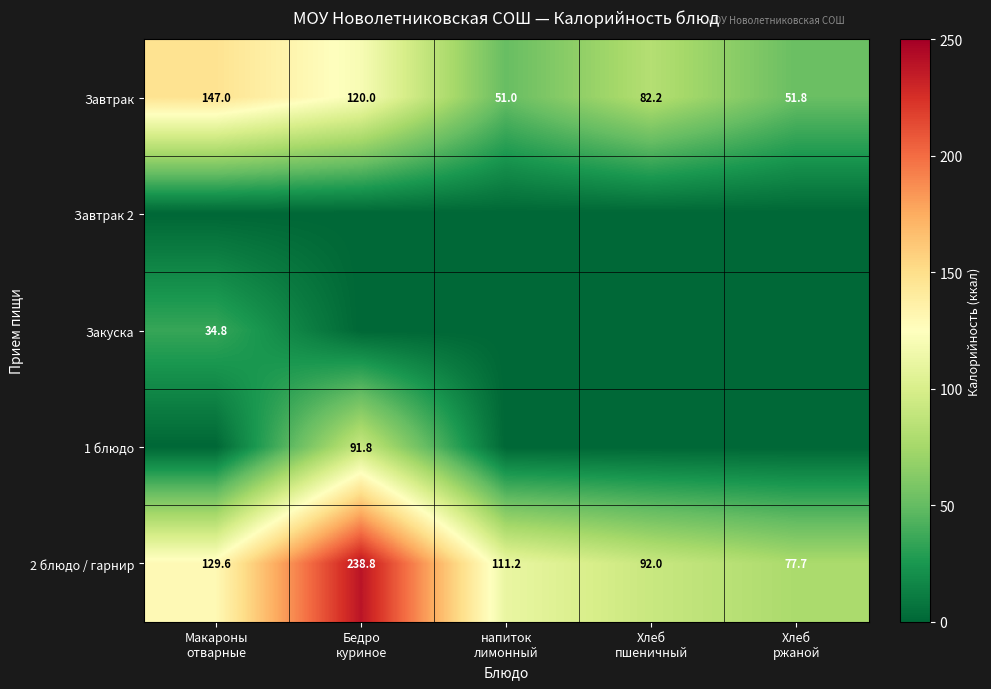

What is the sum of all Завтрак values?

452.0